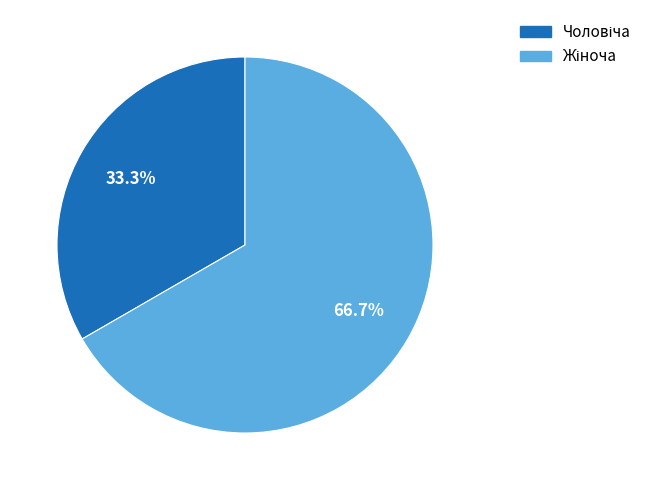

Does any single category account for the majority?

Yes